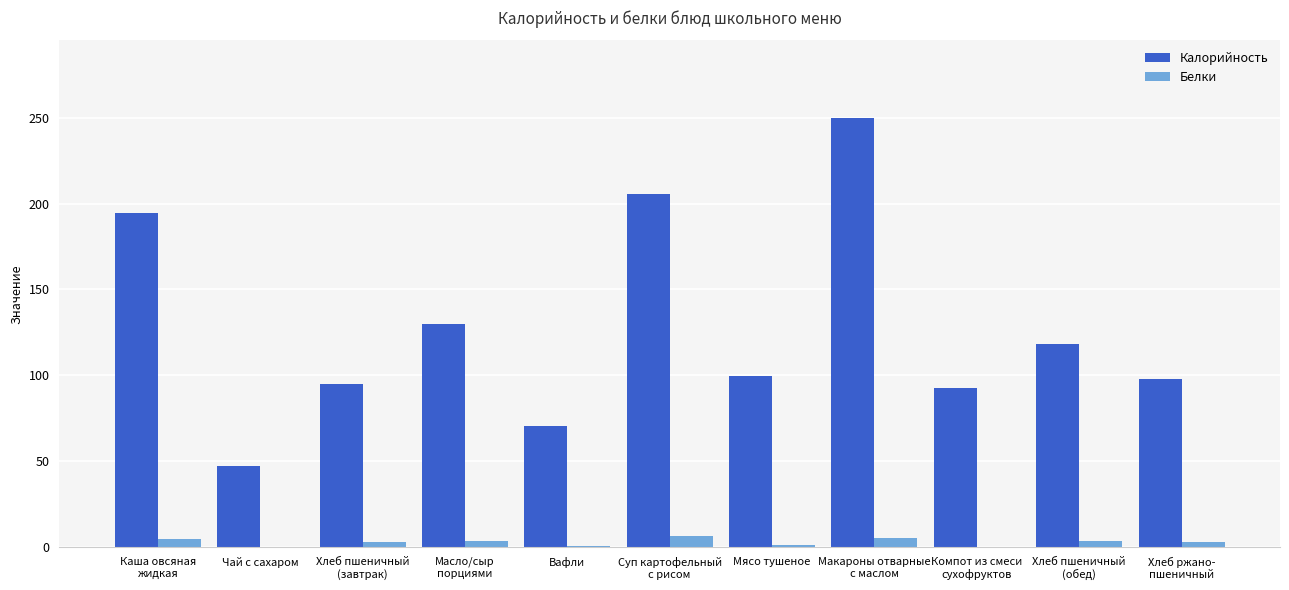

What is the spread (max minus min) of values at Хлеб пшеничный
(обед)?

114.6